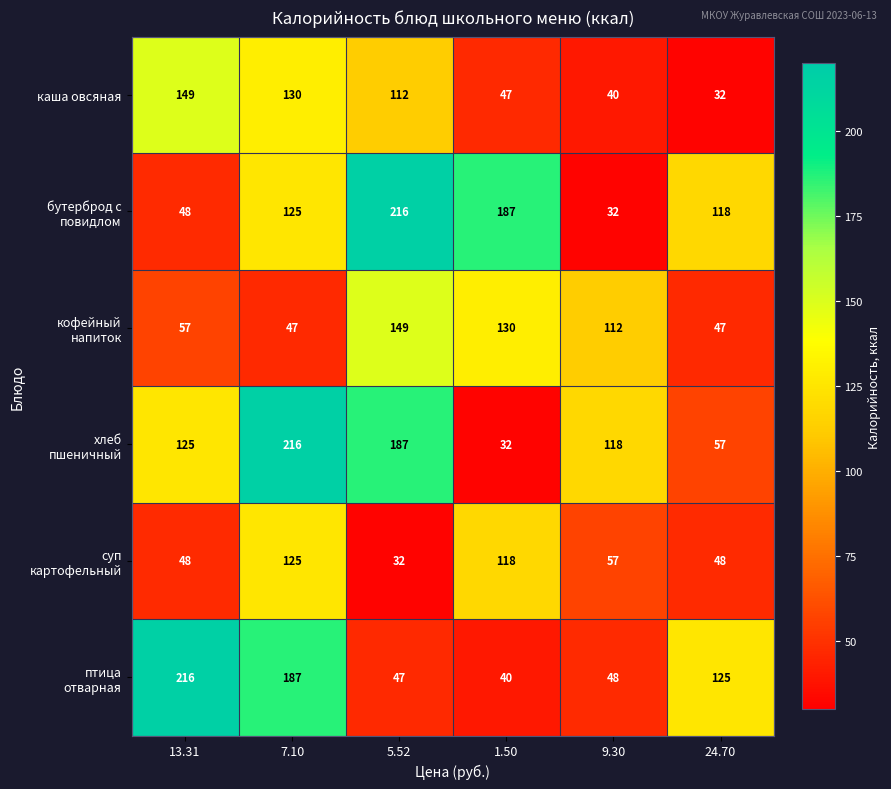

What is the difference between the highest and lowest values at 13.31?

168